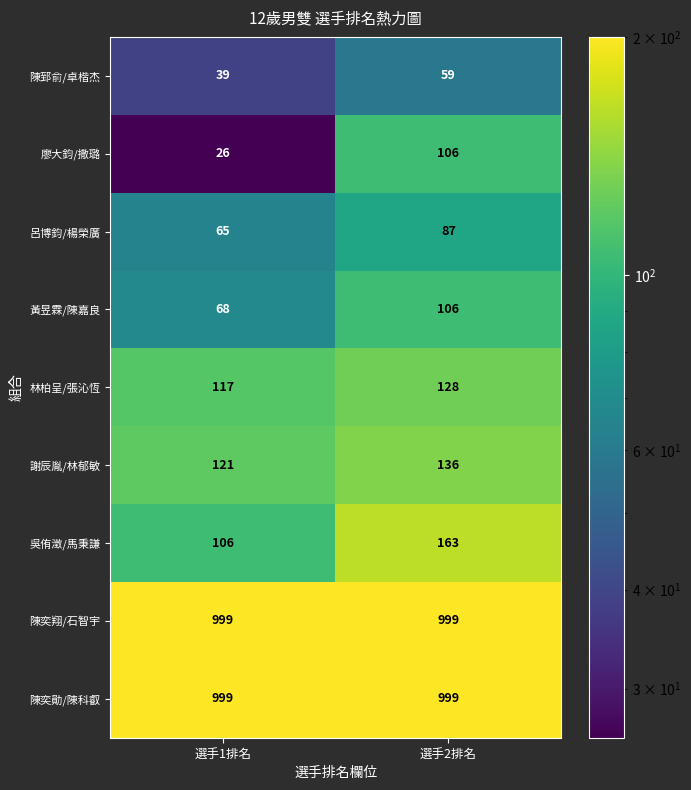

Which series has the largest range (max minus min)?

廖大鈞/撒璐